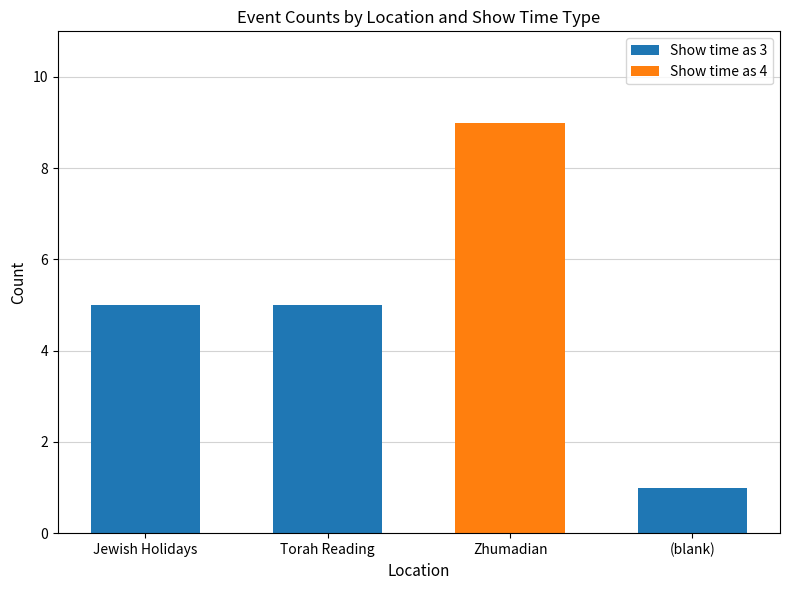

How many data points does each series have?

4